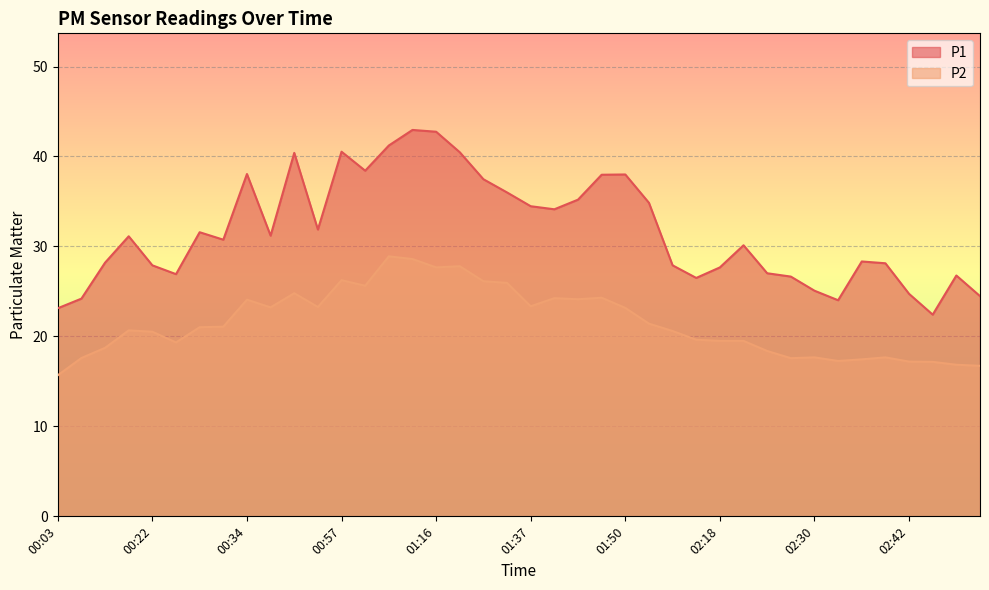

True or false: P2 and P1 intersect in this chart.

False